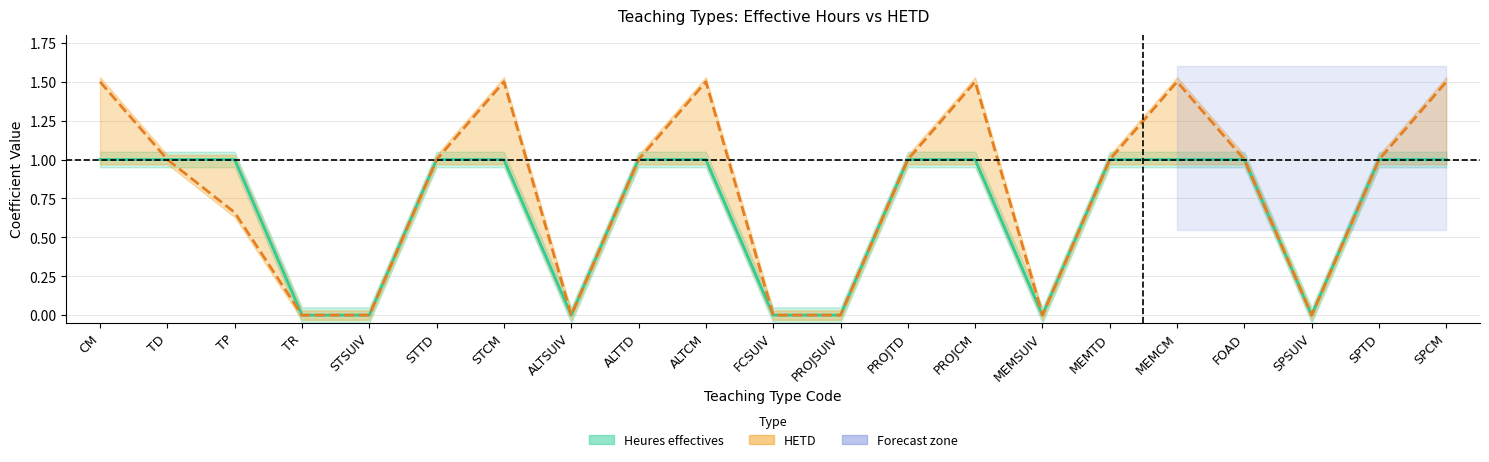

How many HETD values are between 0 and 1?

15